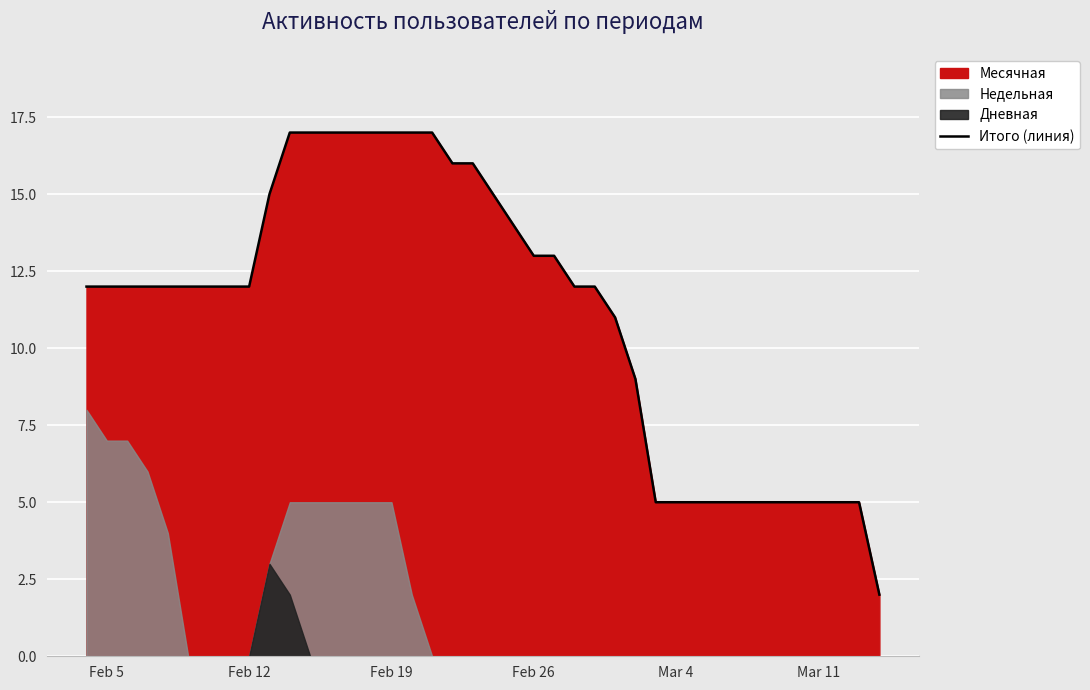

What is the value of the 7th point from the left?

12